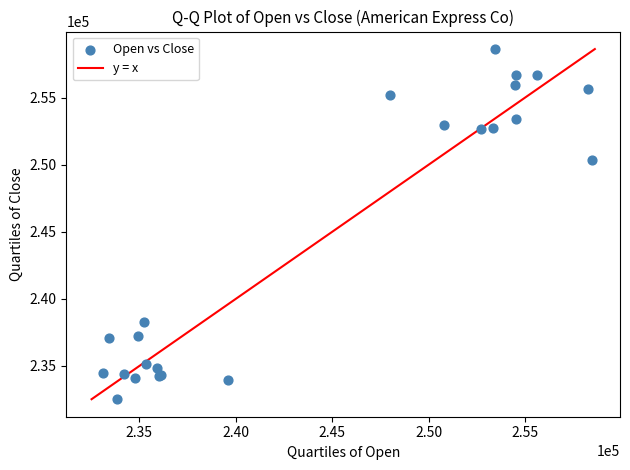

What Y value in the scatter plot is closest to 245567?

250349